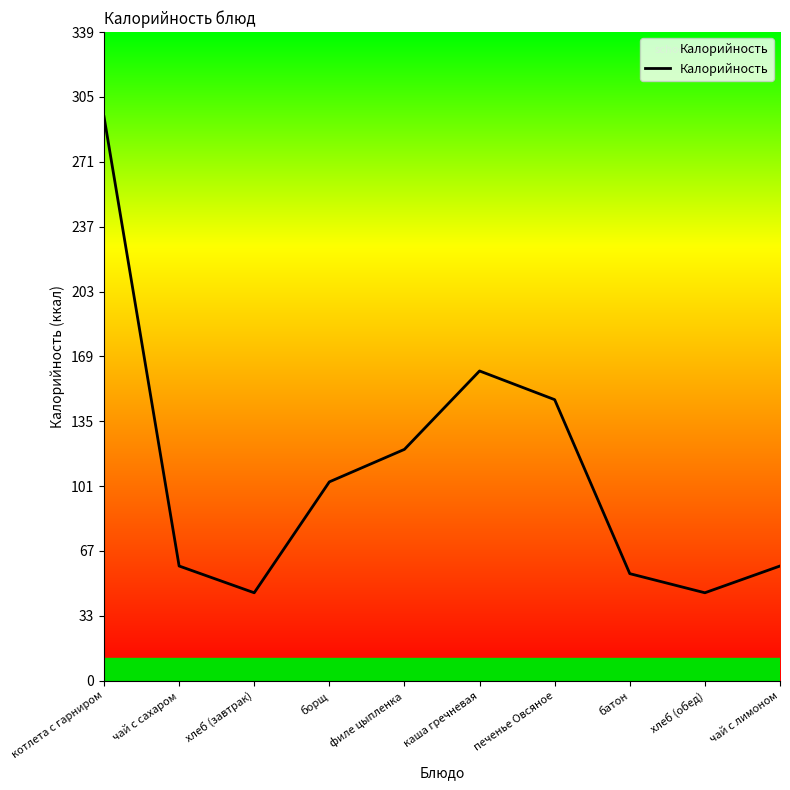

The chart shows a value of 136 at борщ. True or false?

False